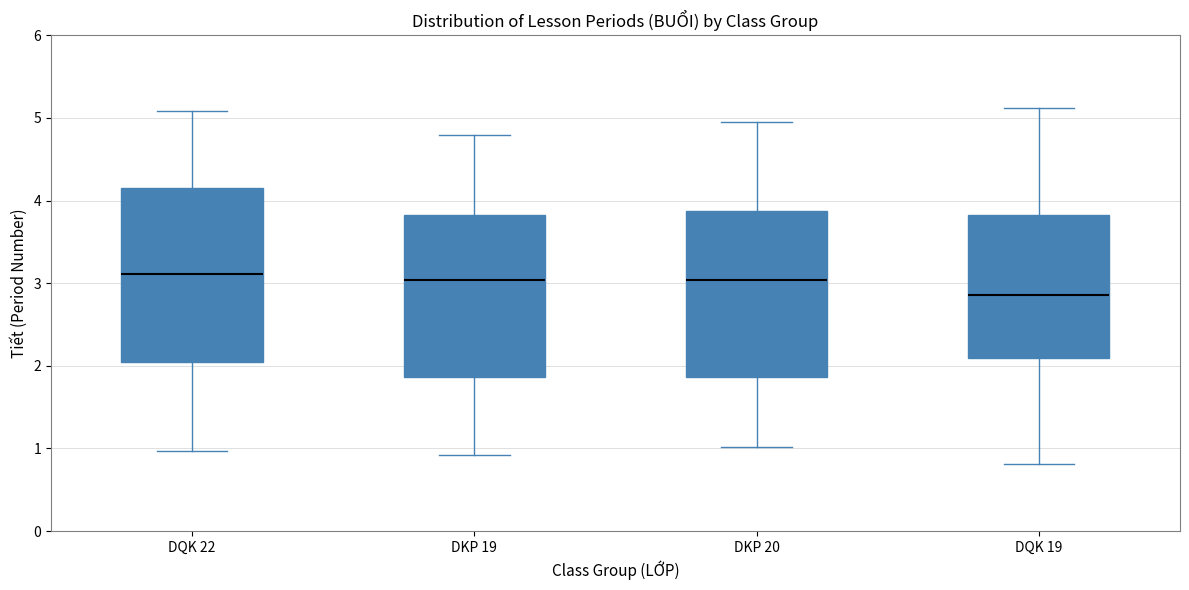

Reading left to right, transcribe this box plot: for each box, give where its median line is, the range the box spans, and where its two whiskers end, as read against the y-axis. The values are not printed on the chart, so give them approximately, as read against the axis.

DQK 22: median 3.1, box 2.0 to 4.2, whiskers 1.0 to 5.1
DKP 19: median 3.0, box 1.9 to 3.8, whiskers 0.9 to 4.8
DKP 20: median 3.0, box 1.9 to 3.9, whiskers 1.0 to 5.0
DQK 19: median 2.9, box 2.1 to 3.8, whiskers 0.8 to 5.1